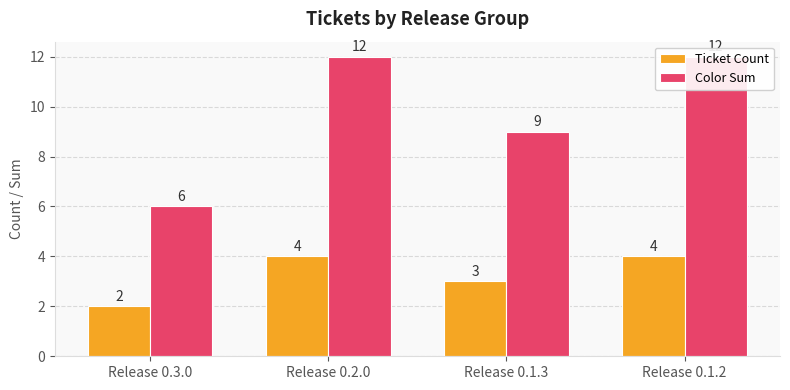

At which label does Ticket Count reach its peak?

Release 0.2.0